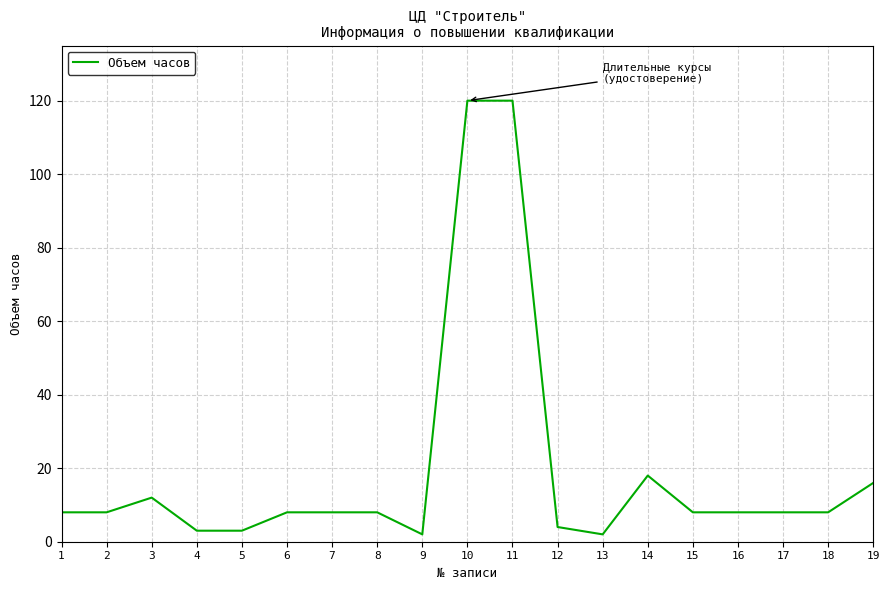

What is the difference between the maximum and minimum values?

118